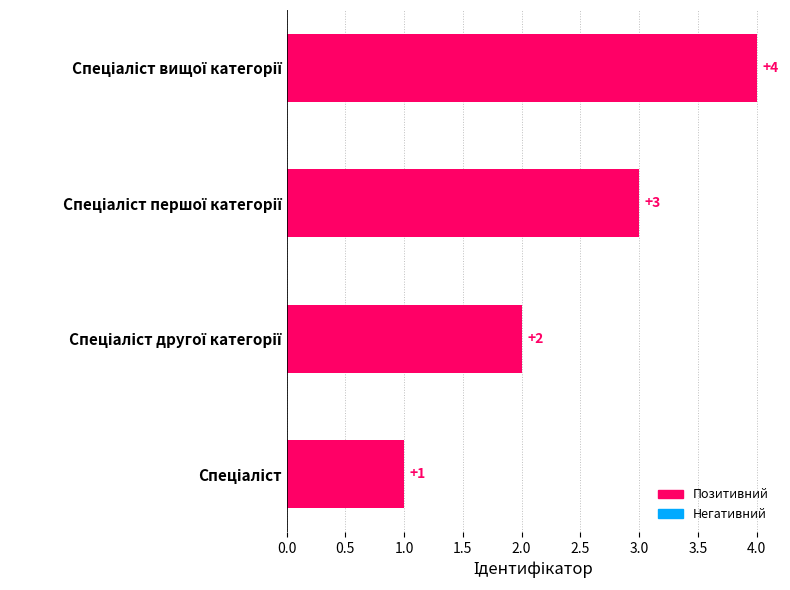

What is the maximum value shown in the chart?

4